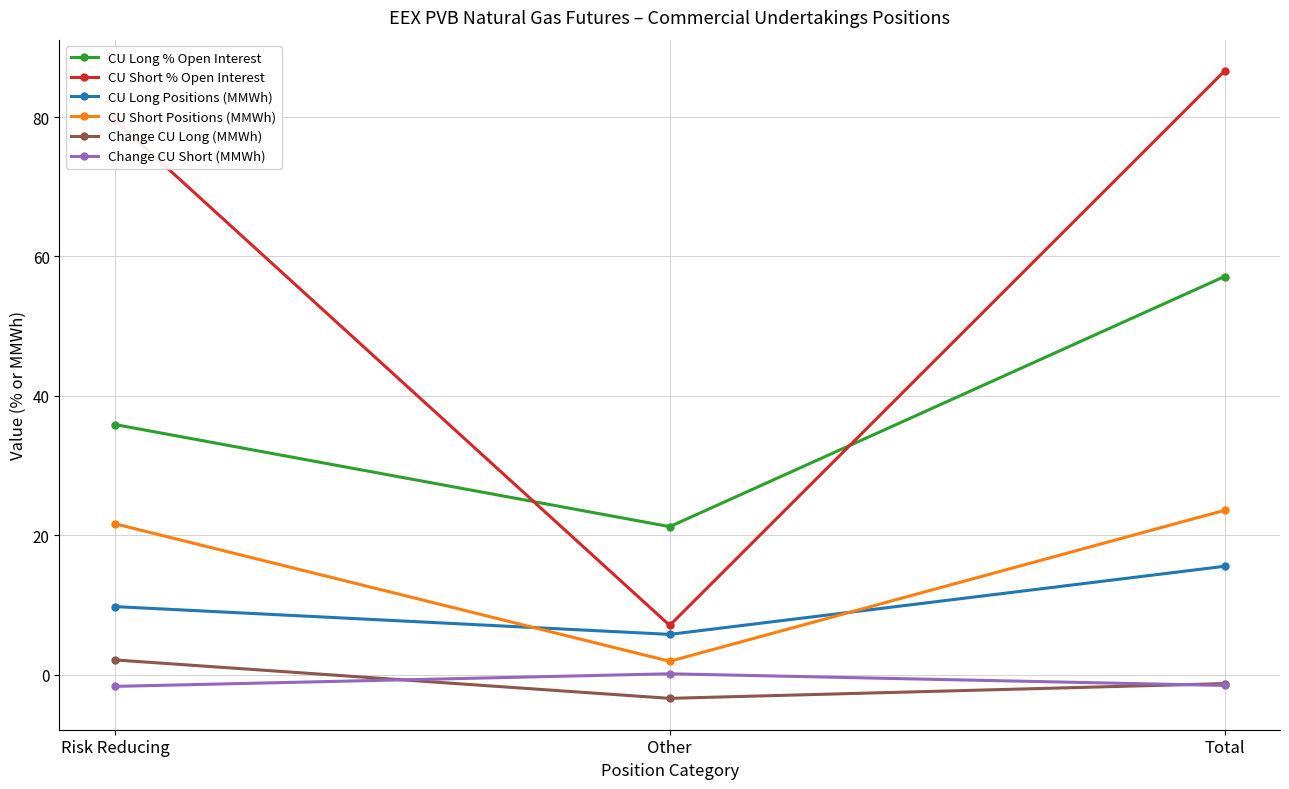

Rank the series by their maximum value, from lowest to highest.

Change CU Short (MMWh), Change CU Long (MMWh), CU Long Positions (MMWh), CU Short Positions (MMWh), CU Long % Open Interest, CU Short % Open Interest